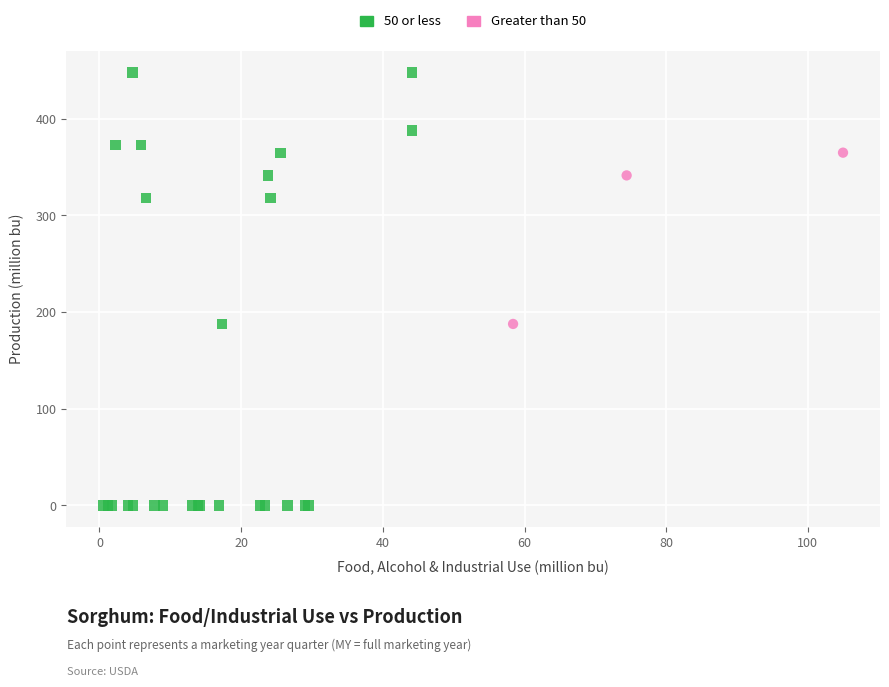

Which series reaches the maximum Y coordinate?

50 or less